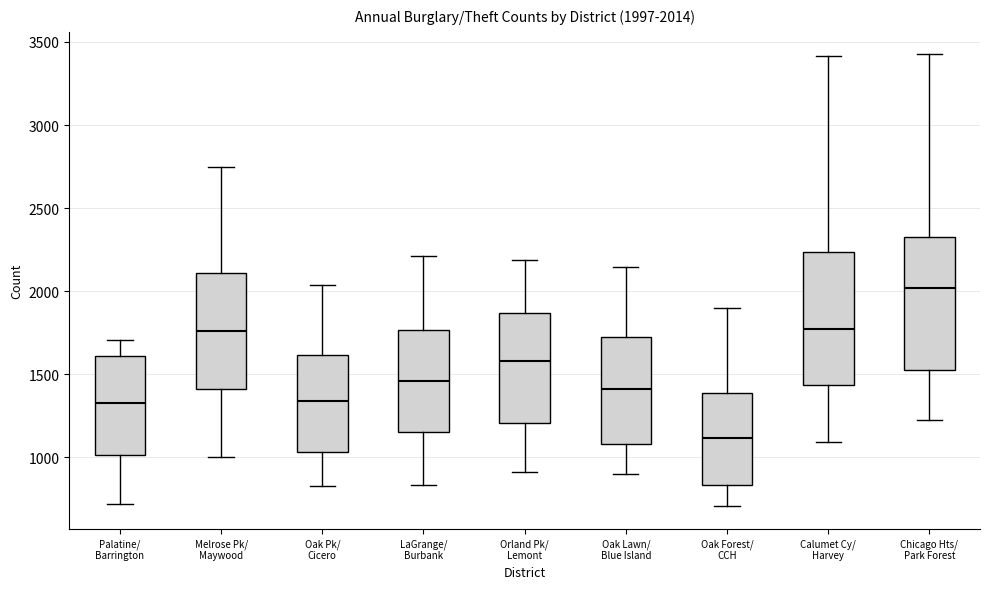

Which box's median line is the highest?

Chicago Hts/ Park Forest